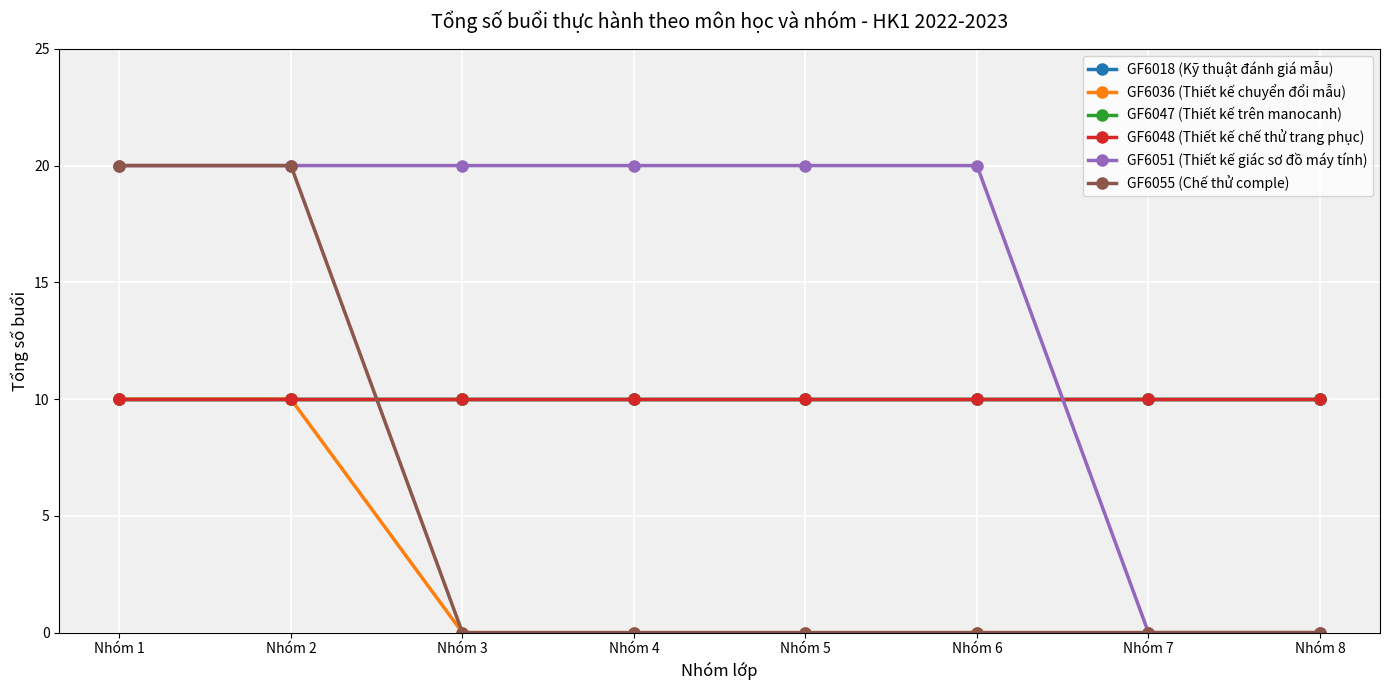

Does the chart display data point markers on the line(s)?

Yes